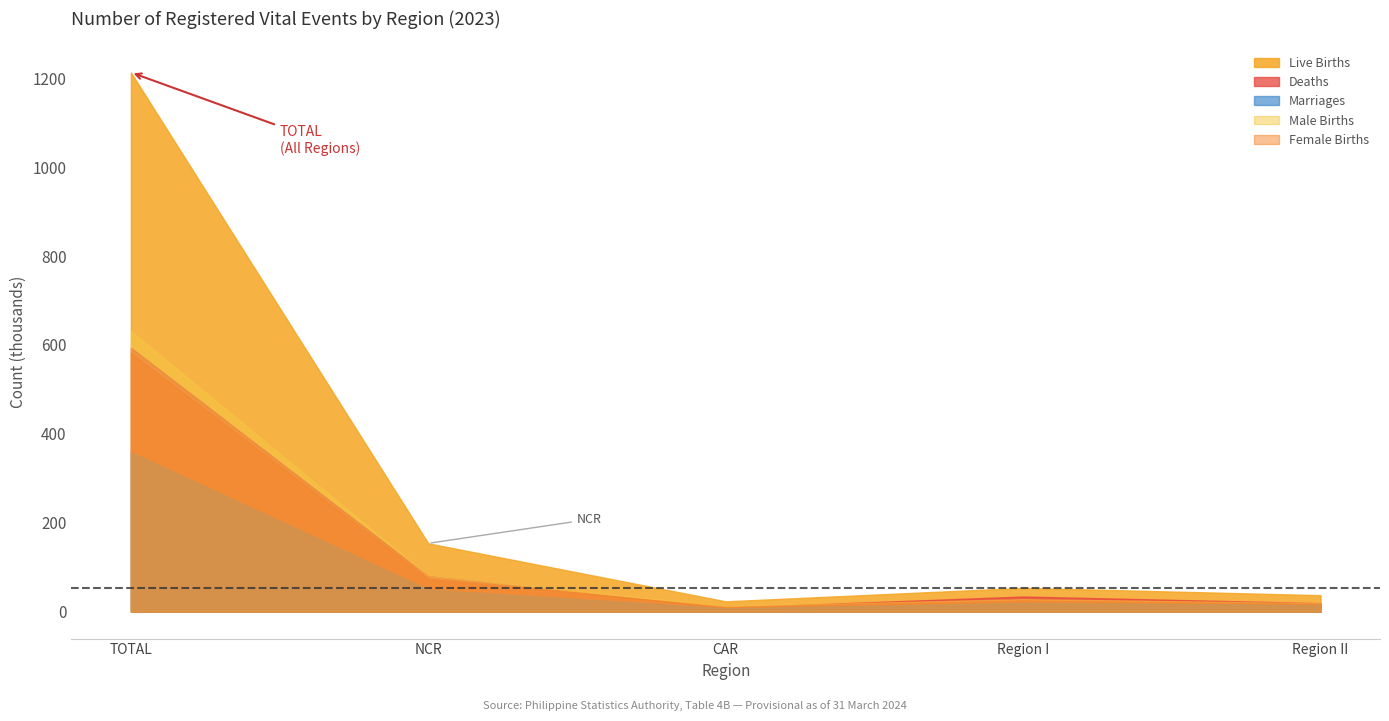

At which label is Male Births closest to 321?

NCR